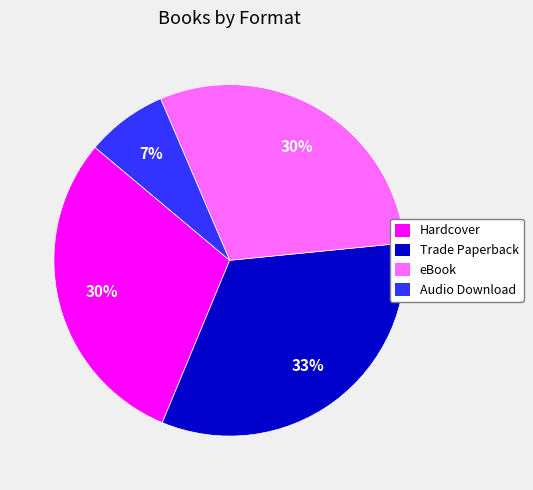

To the nearest percent, what is the average slice percentage?

25%